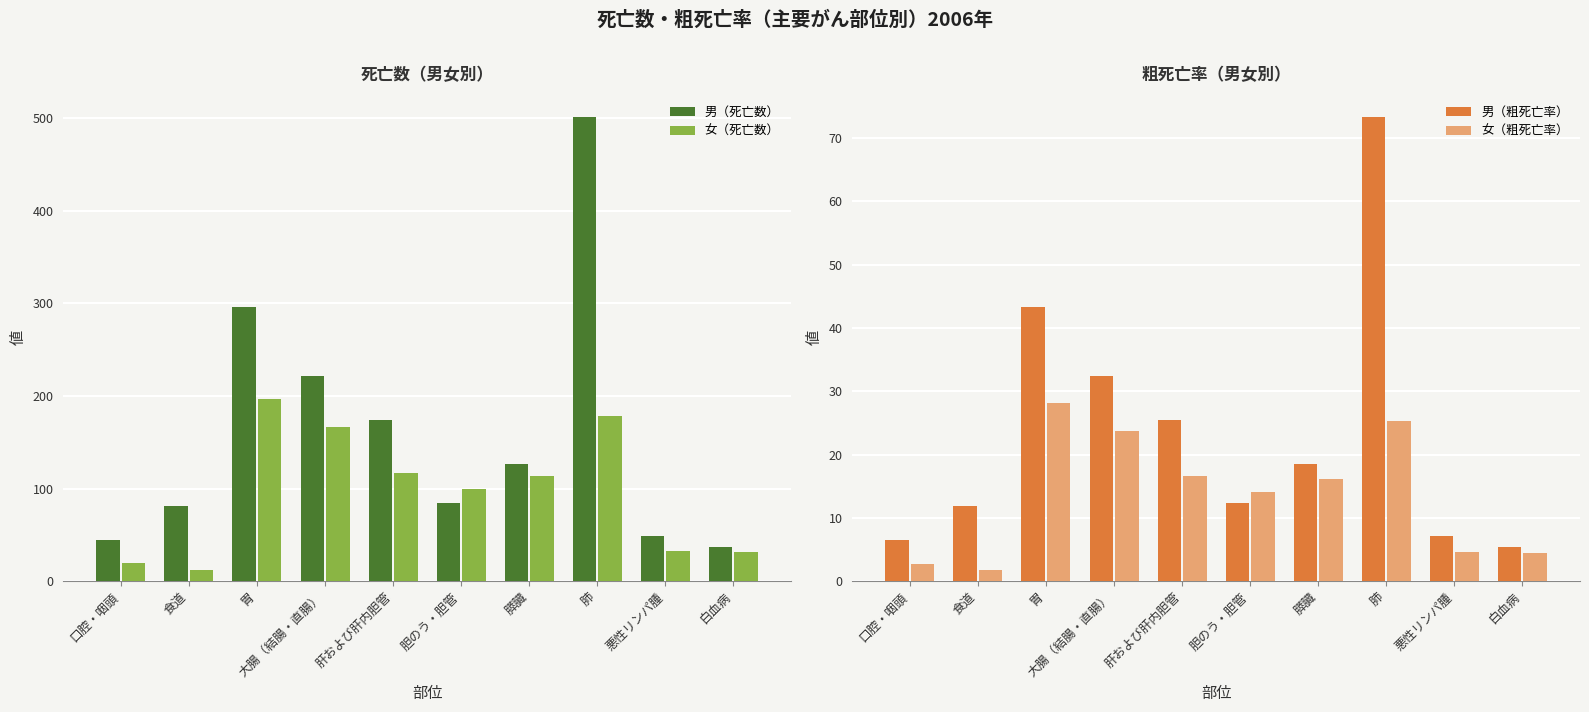

Is the value of 女（粗死亡率） at 悪性リンパ腫 greater than the value of 女（死亡数） at 膵臓?

No